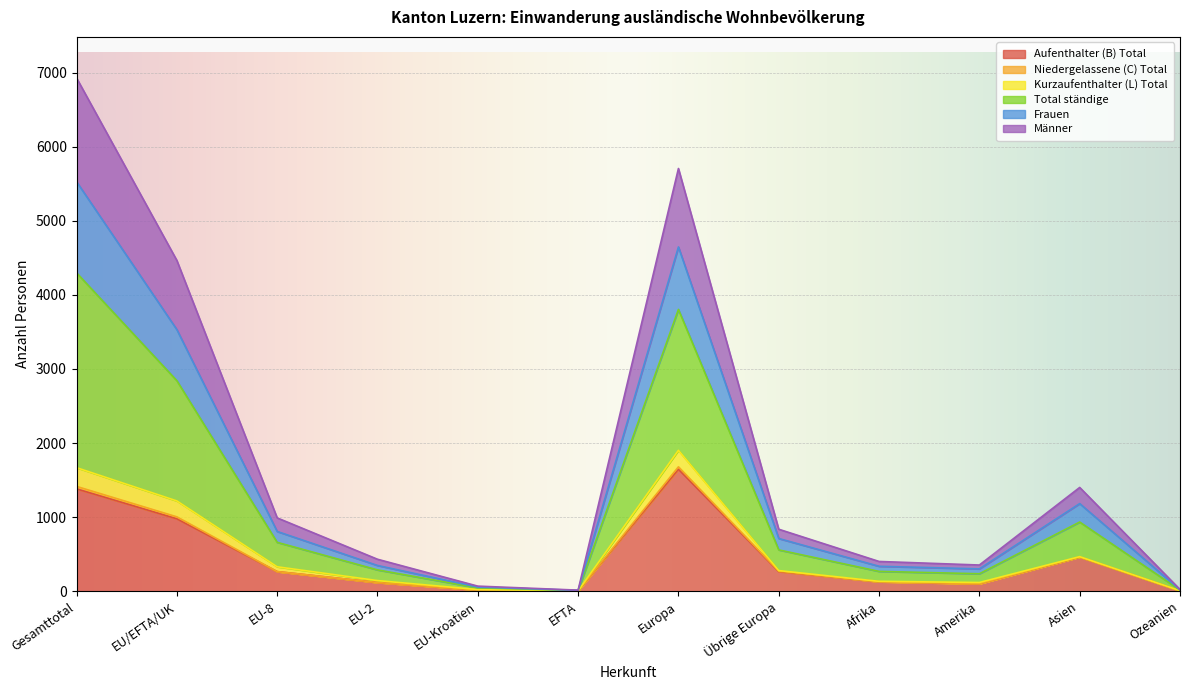

Which series has the largest range (max minus min)?

Total ständige